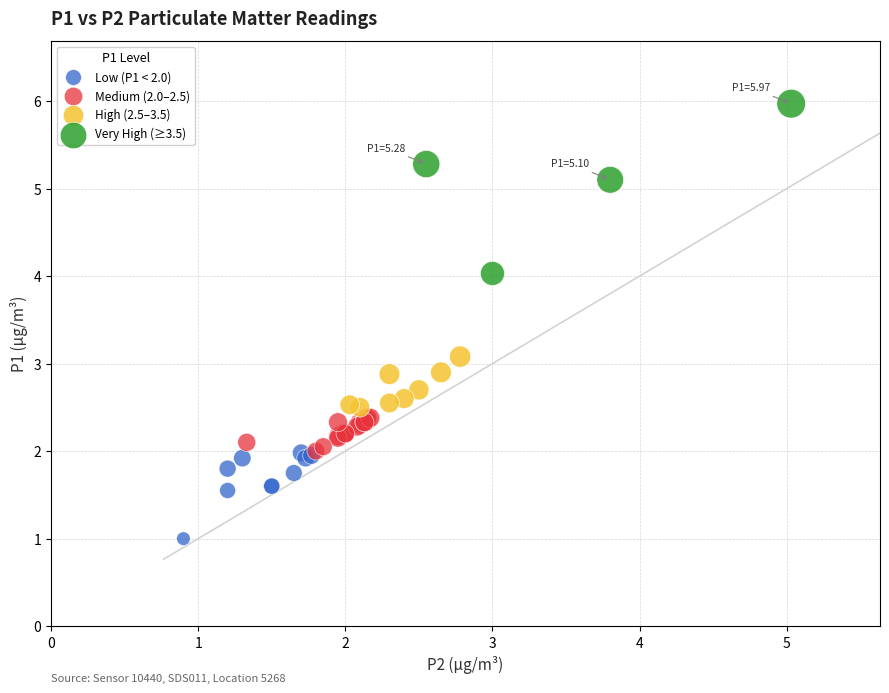

Which series has the widest spread of Y values?

Very High (≥3.5)